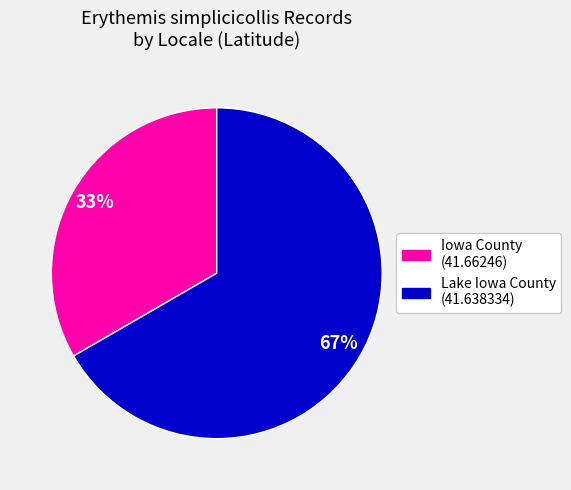

To the nearest percent, what is the average slice percentage?

50%